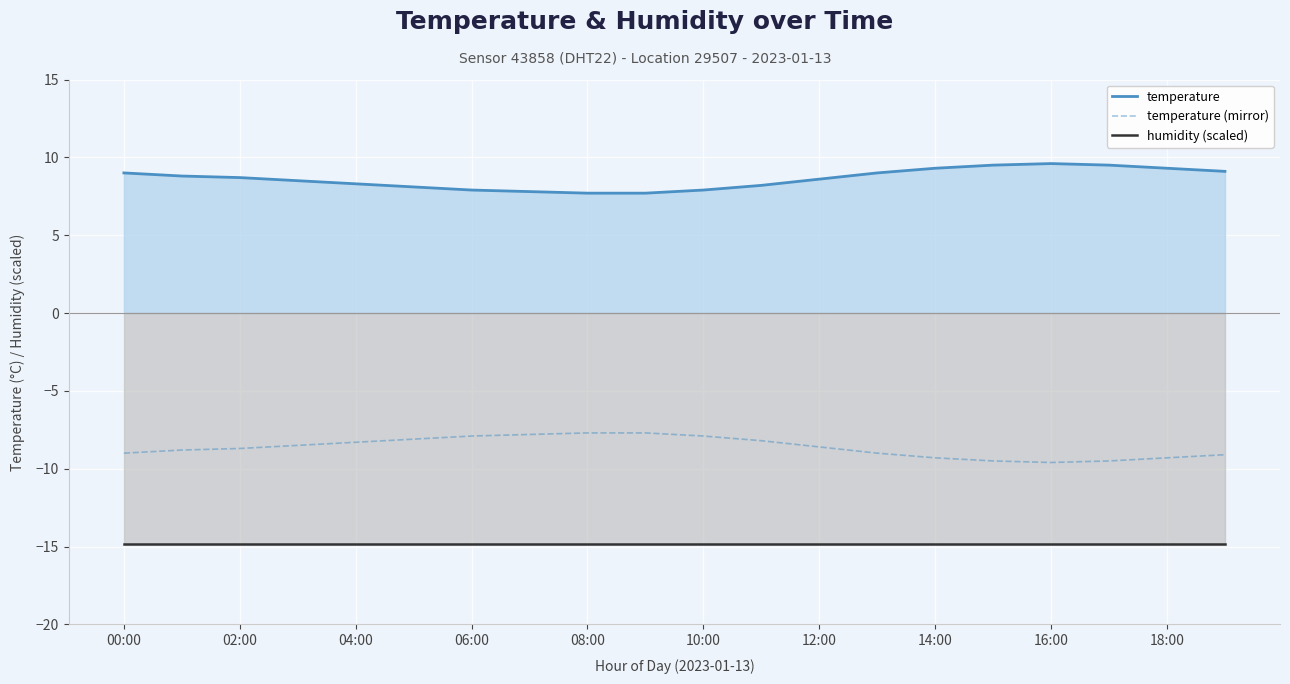

What is the spread (max minus min) of values at 15?

24.4